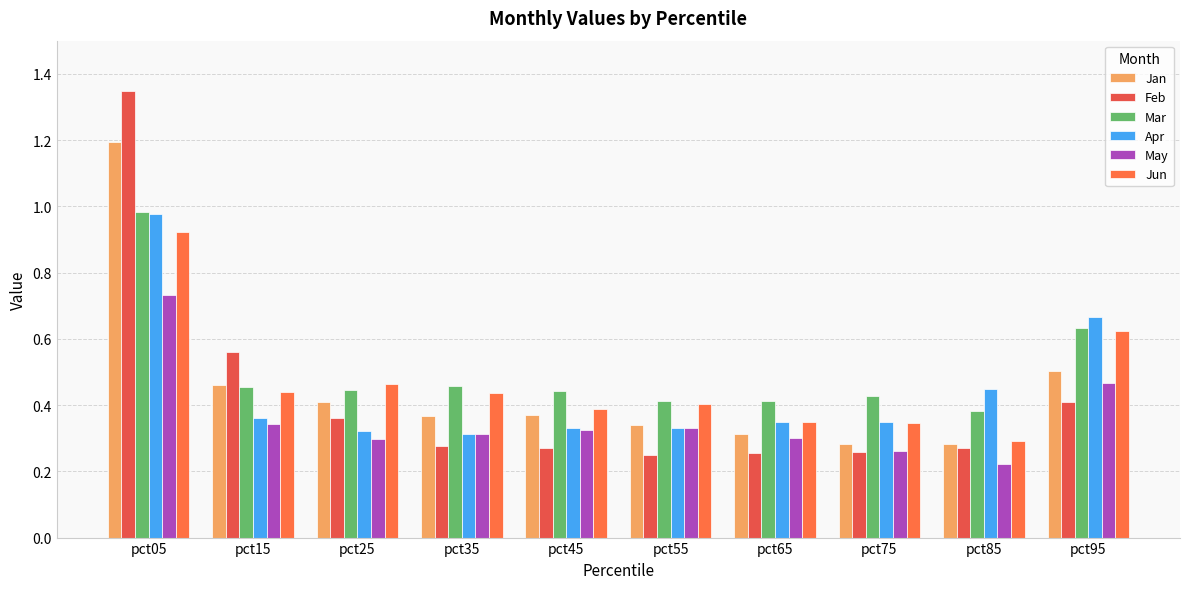

What is the difference between the May values at pct95 and pct85?

0.2